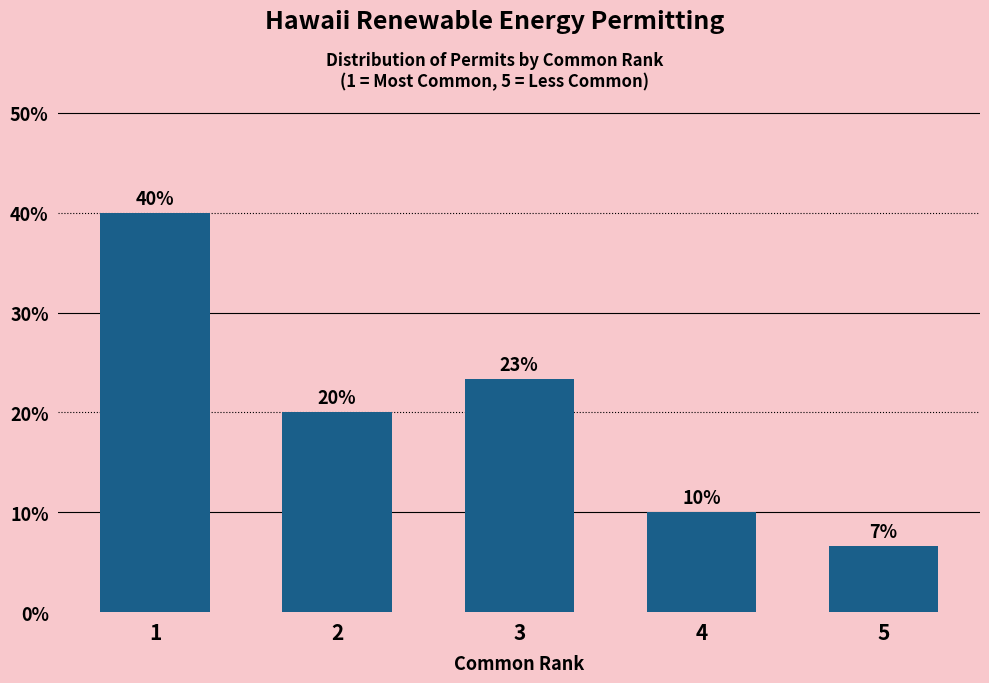

What is the smallest value displayed?

6.7